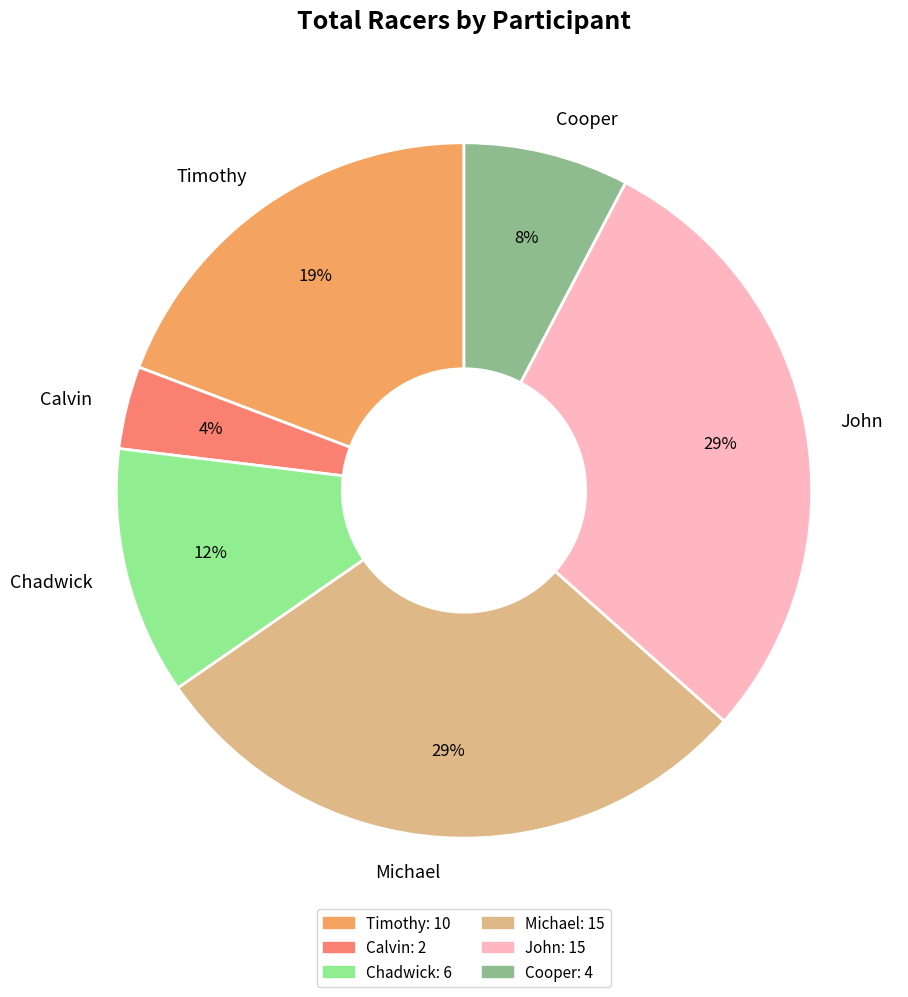

The Michael slice represents 29% of the pie. True or false?

True